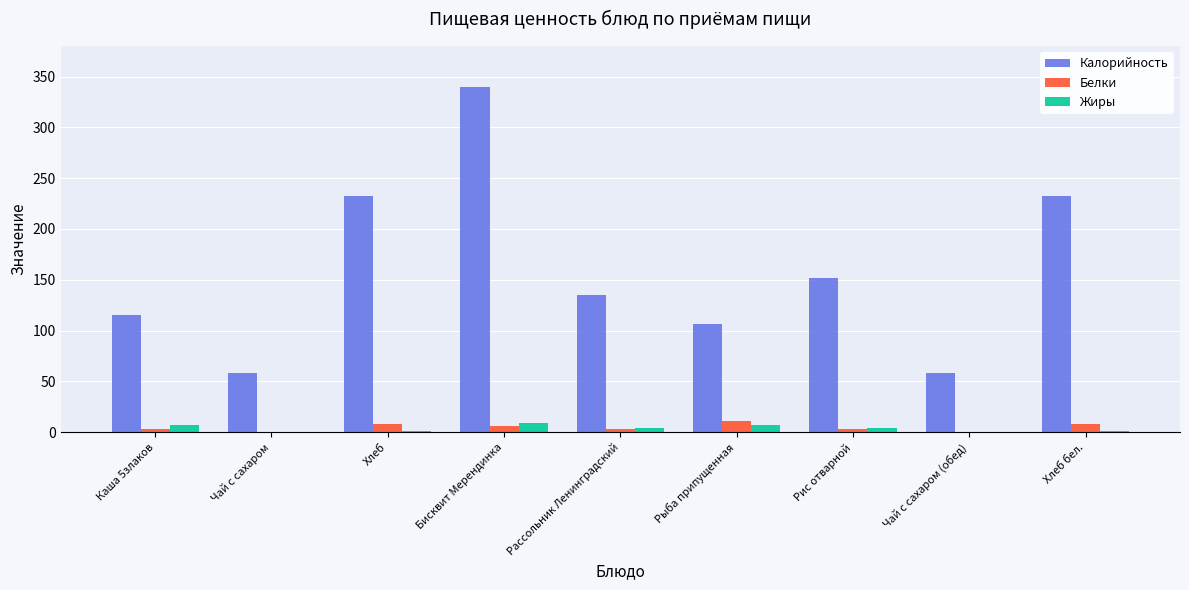

Which series has the widest spread of values?

Калорийность